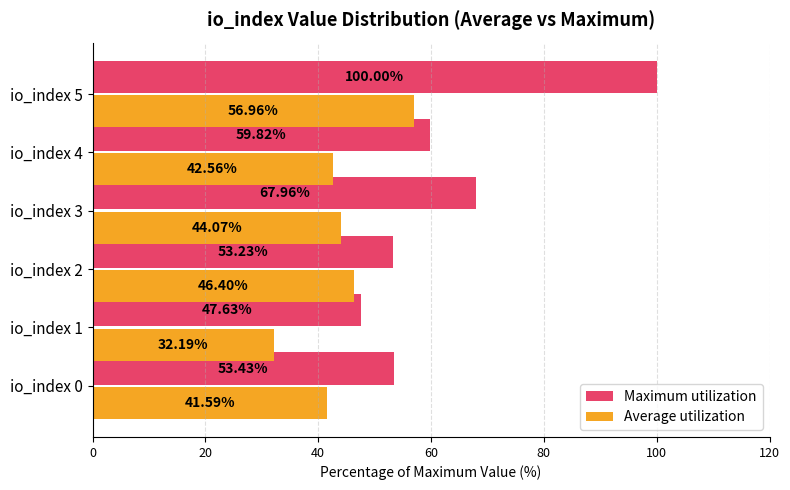

What is the difference between the highest and lowest values at io_index 4?

17.3